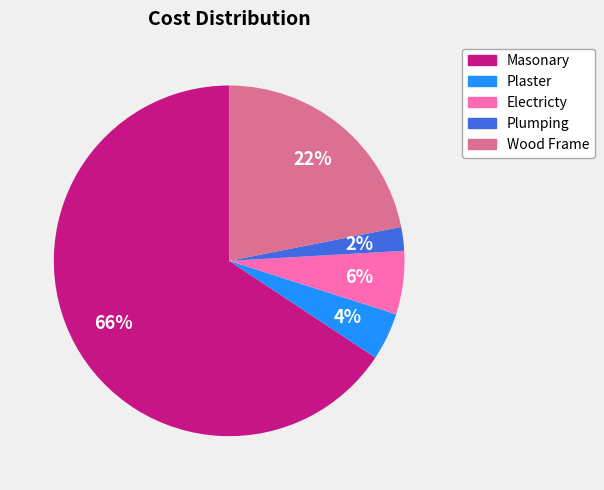

Does Electricty account for over 50% of the chart?

No